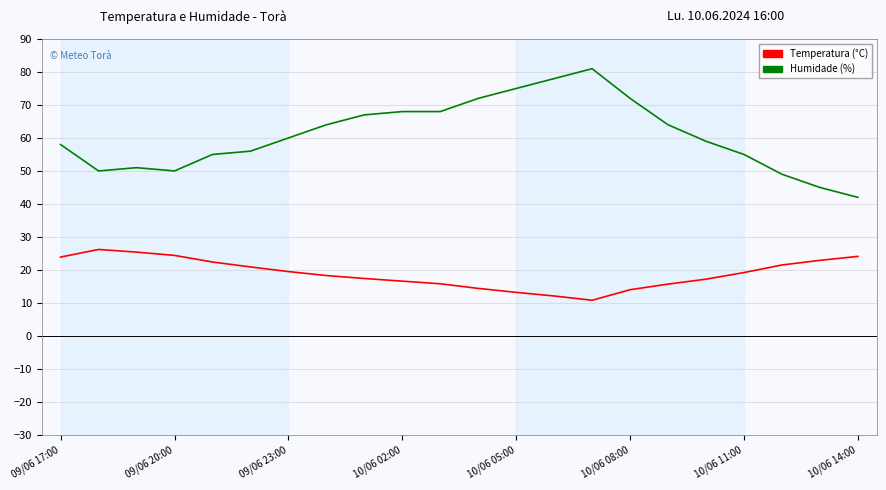

True or false: Temperatura (°C) and Humidade (%) cross at least once.

False